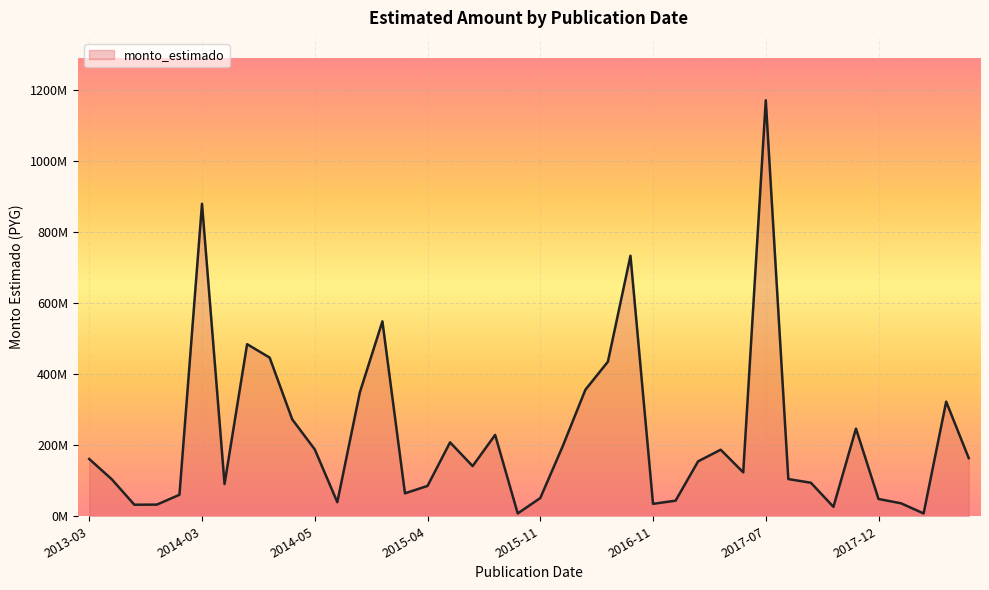

Is this an area chart (filled region under the line)?

Yes